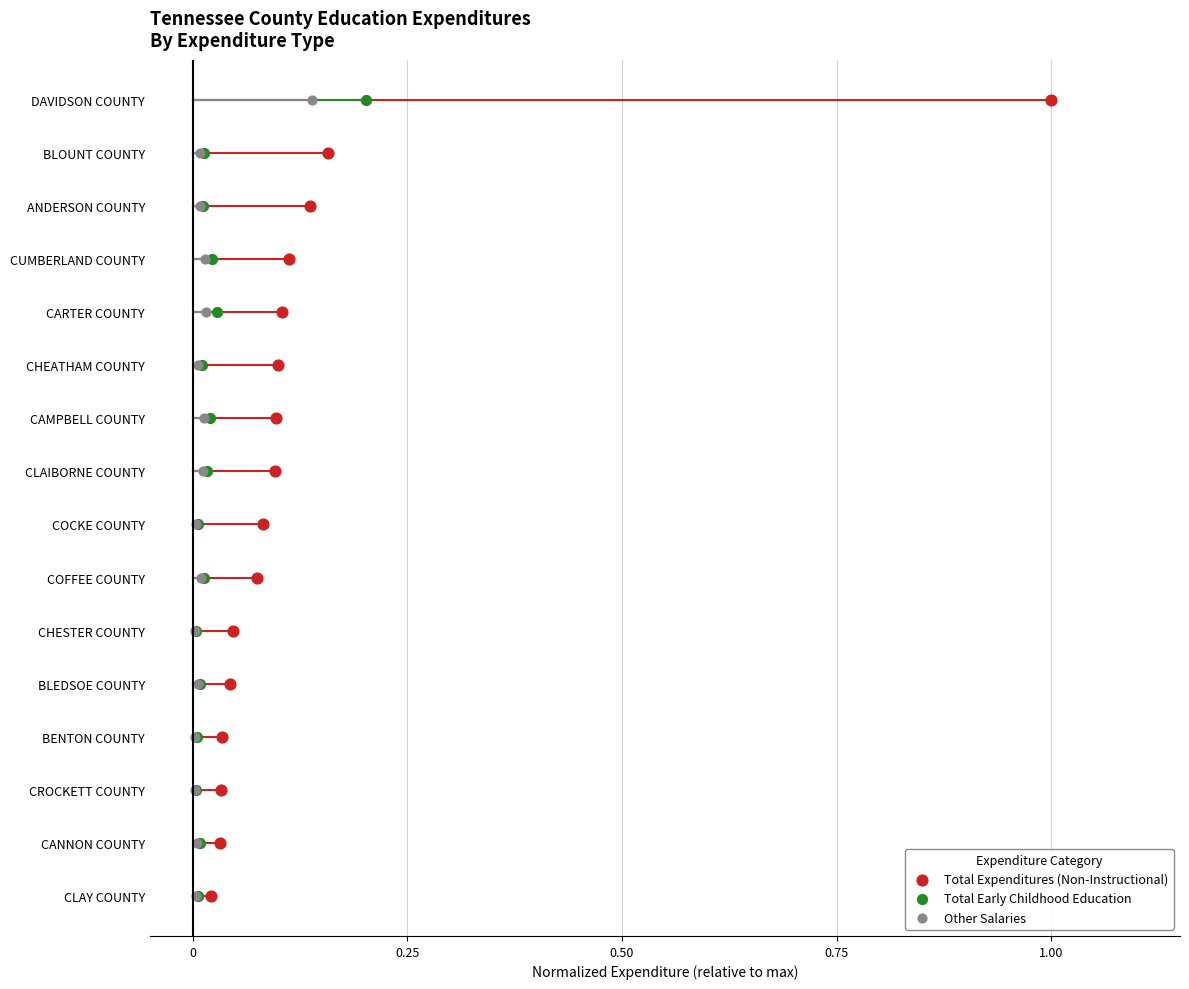

What are all the series names shown in the legend?

Total Expenditures (Non-Instructional), Total Early Childhood Education, Other Salaries